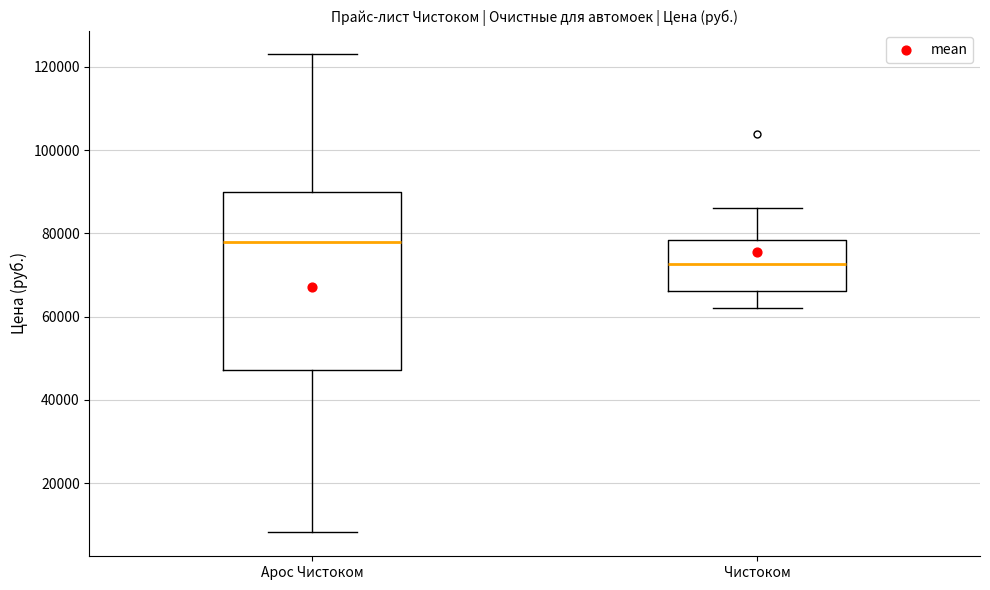

Where is the upper edge of the box for Арос Чистоком on the y-axis? The values are not printed on the chart, so give them approximately, as read against the axis.

90000